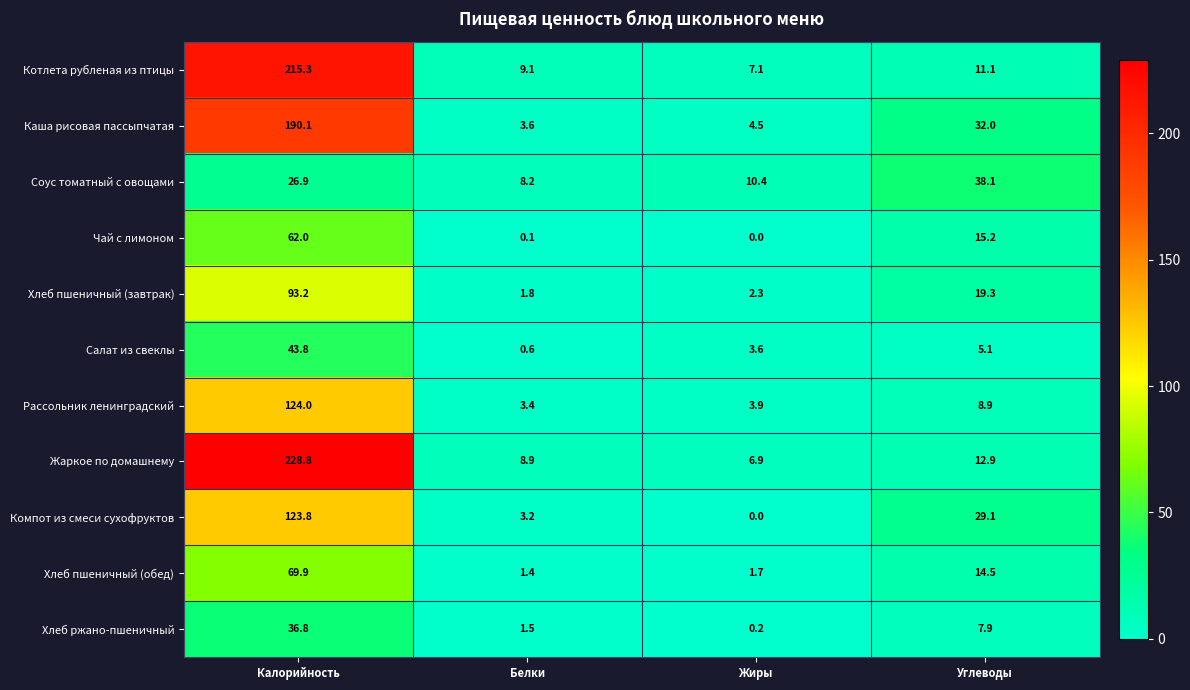

Which series has the largest range (max minus min)?

Жаркое по домашнему